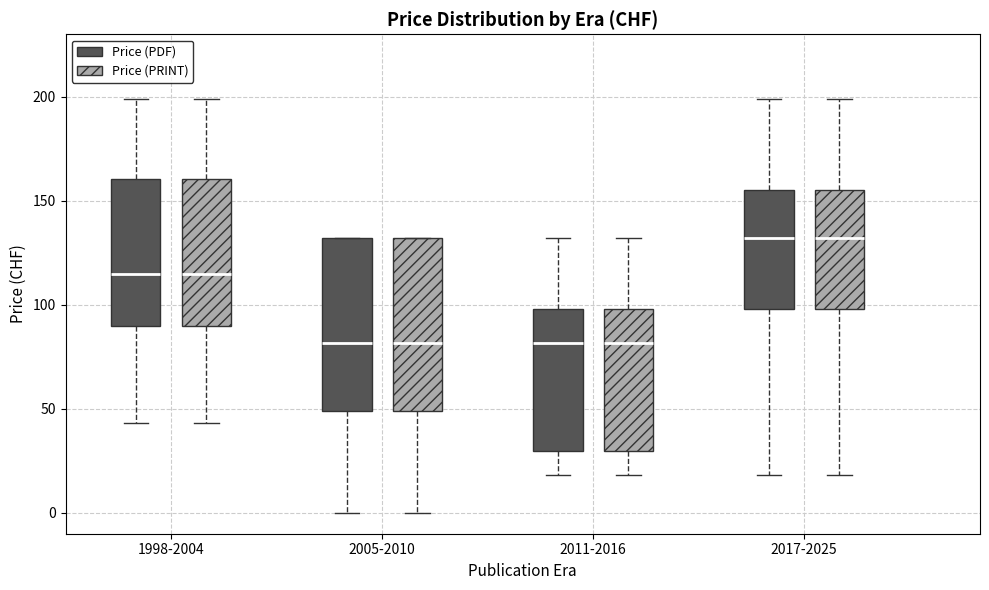

Reading left to right, read every box against the y-axis: the position of its median line, the range the box covers, and the ends of its whiskers. The values are not printed on the chart, so give them approximately, as read against the axis.

1998-2004 (Price (PDF)): median 115, box 90 to 160, whiskers 45 to 200
1998-2004 (Price (PRINT)): median 115, box 90 to 160, whiskers 45 to 200
2005-2010 (Price (PDF)): median 80, box 50 to 130, whiskers 0 to 130
2005-2010 (Price (PRINT)): median 80, box 50 to 130, whiskers 0 to 130
2011-2016 (Price (PDF)): median 80, box 30 to 100, whiskers 20 to 130
2011-2016 (Price (PRINT)): median 80, box 30 to 100, whiskers 20 to 130
2017-2025 (Price (PDF)): median 130, box 100 to 155, whiskers 20 to 200
2017-2025 (Price (PRINT)): median 130, box 100 to 155, whiskers 20 to 200